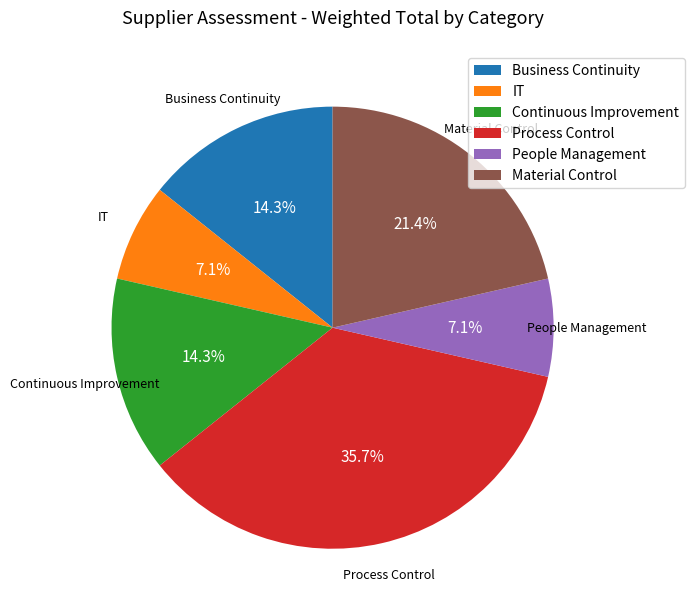

To the nearest percent, what portion does Process Control represent?

36%